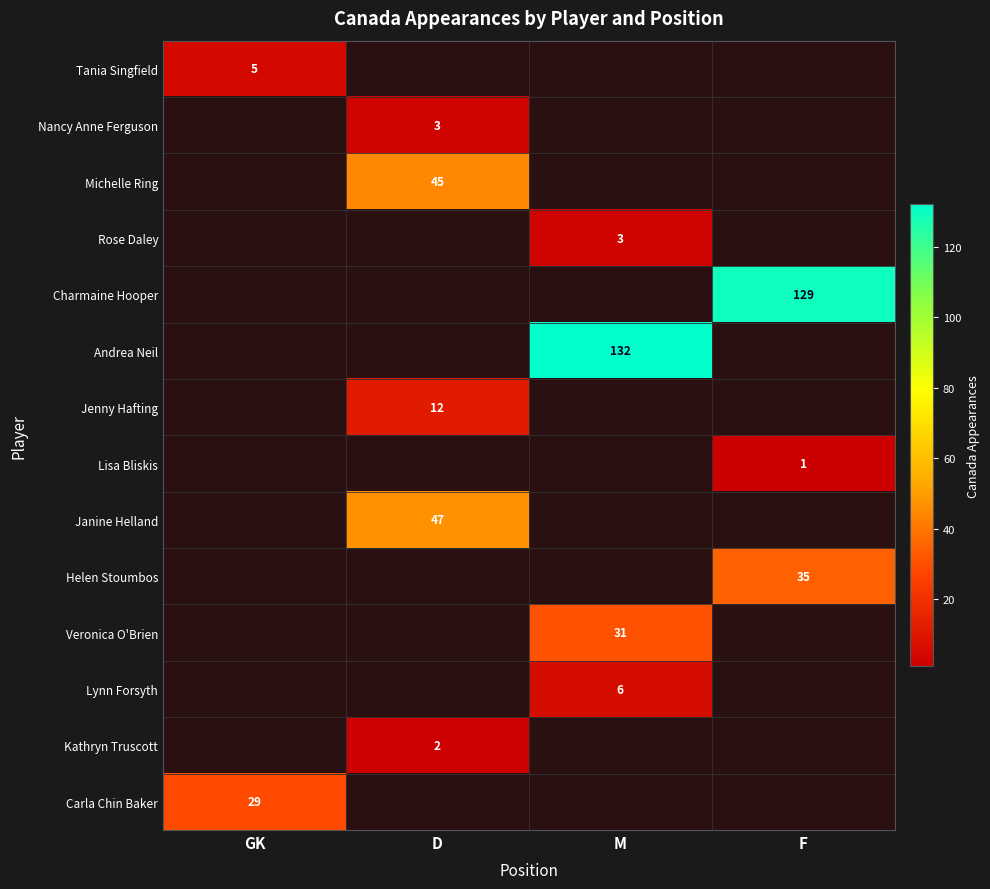

Is it true that Veronica O'Brien equals 31 at M?

True